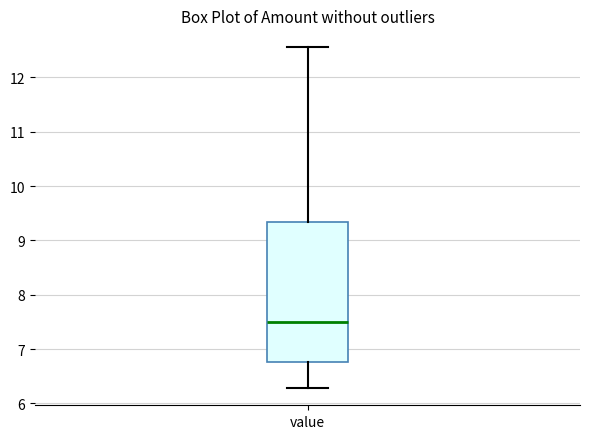

Read this box plot against the y-axis: the position of the median line, the range covered by the box, and the ends of both whiskers. The values are not printed on the chart, so give them approximately, as read against the axis.

median 7.5, box 6.8 to 9.3, whiskers 6.3 to 12.6